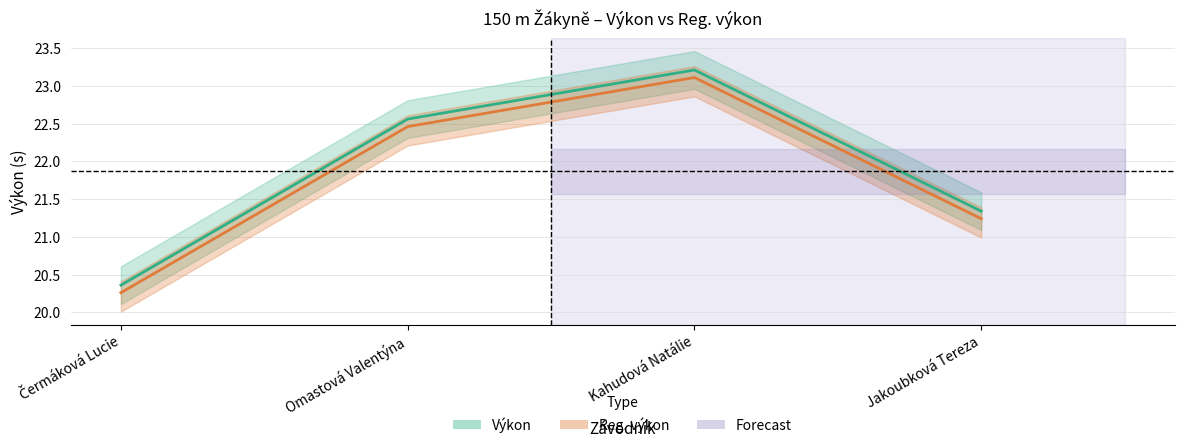

What is the minimum value shown in the chart?

20.3